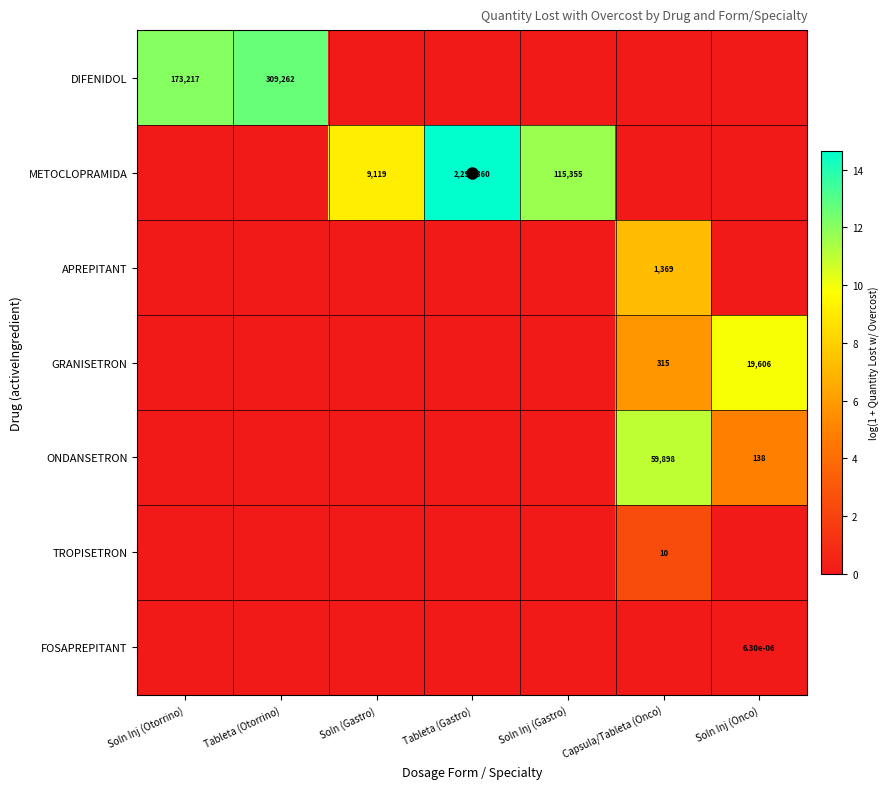

Is it true that GRANISETRON equals 13453.6 at Soln Inj (Onco)?

False